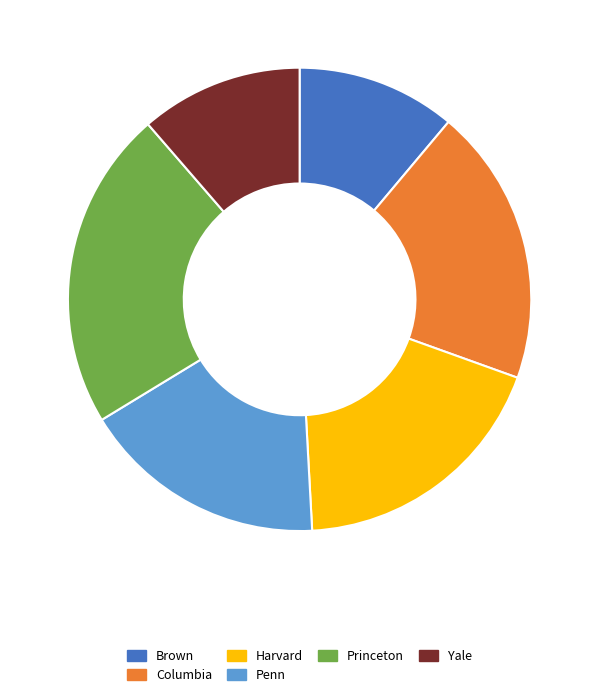

Is it true that Penn is 31% of the pie?

False